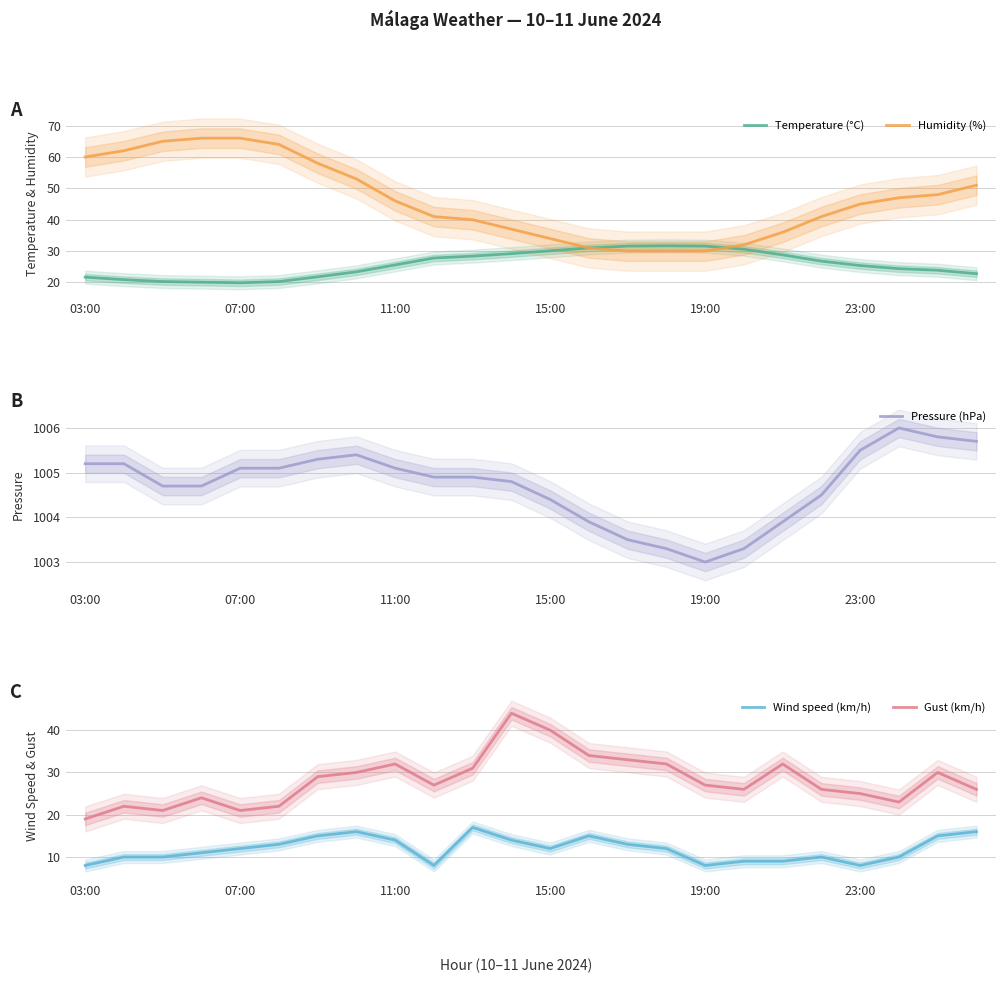

True or false: Wind speed (km/h) and Gust (km/h) cross at least once.

False